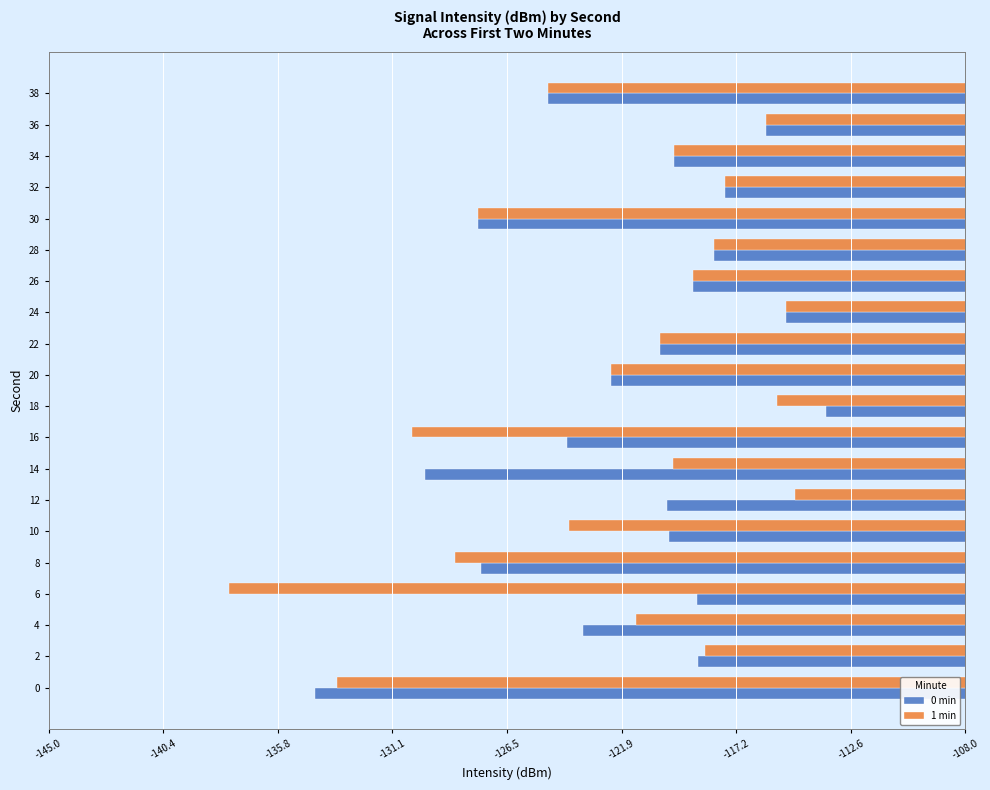

What is the difference between the maximum and minimum values in the 0 min series?

20.6